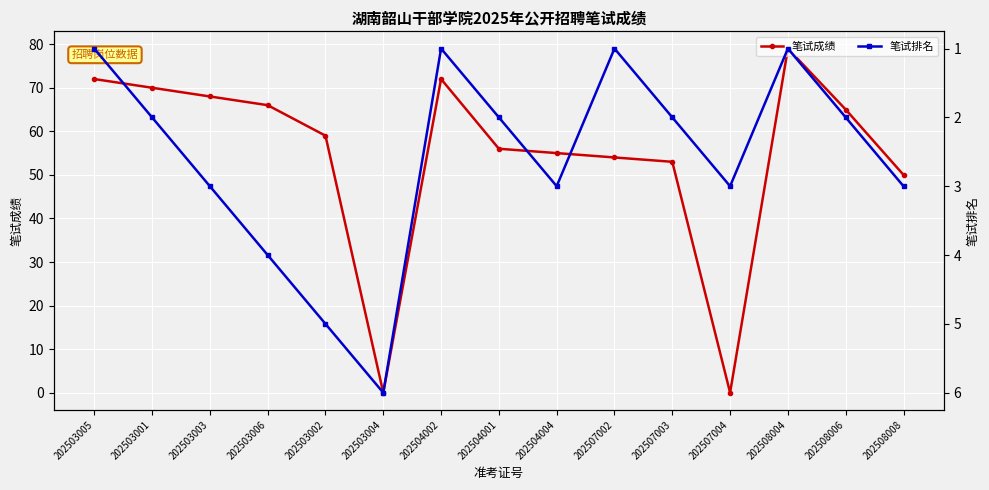

What is the value of the 笔试排名 point at the 5th from the left?

5